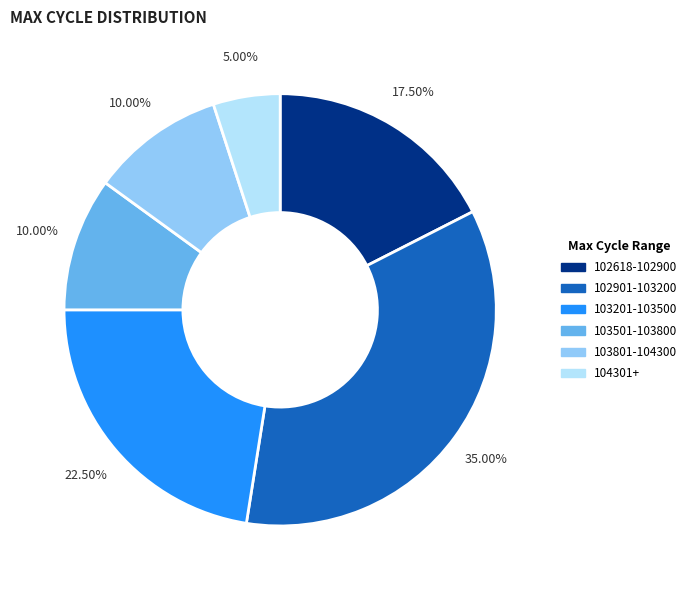

Does any single category account for the majority?

No